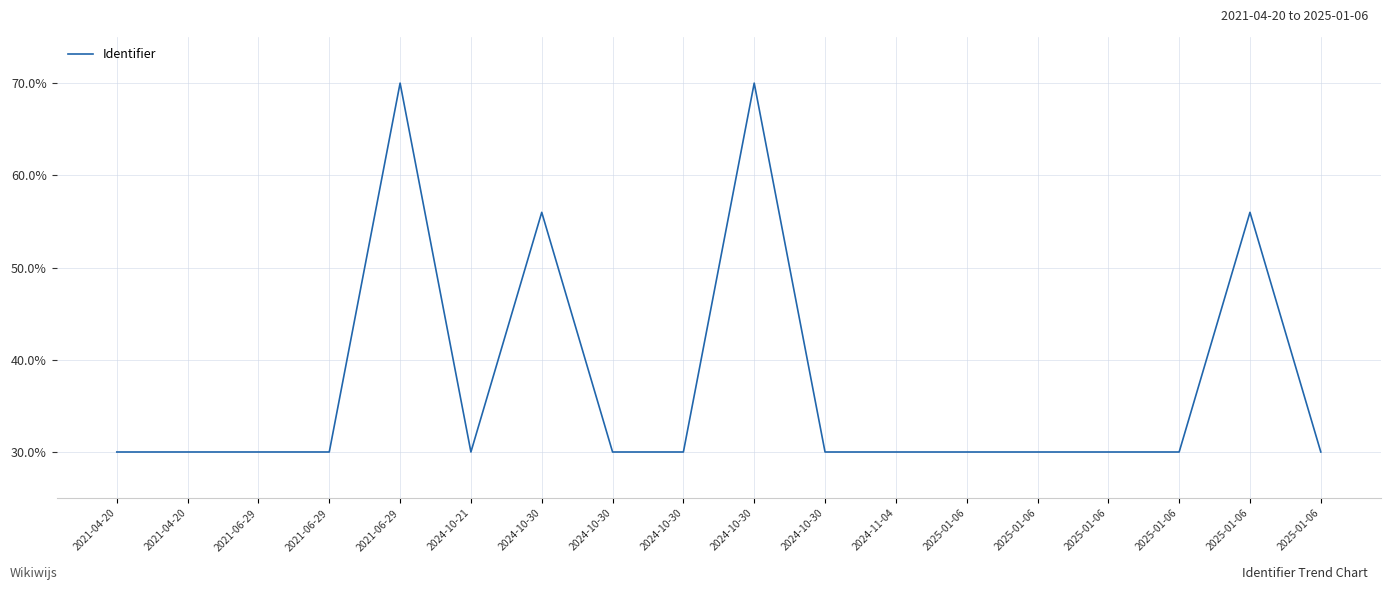

Does the chart display data point markers on the line(s)?

No